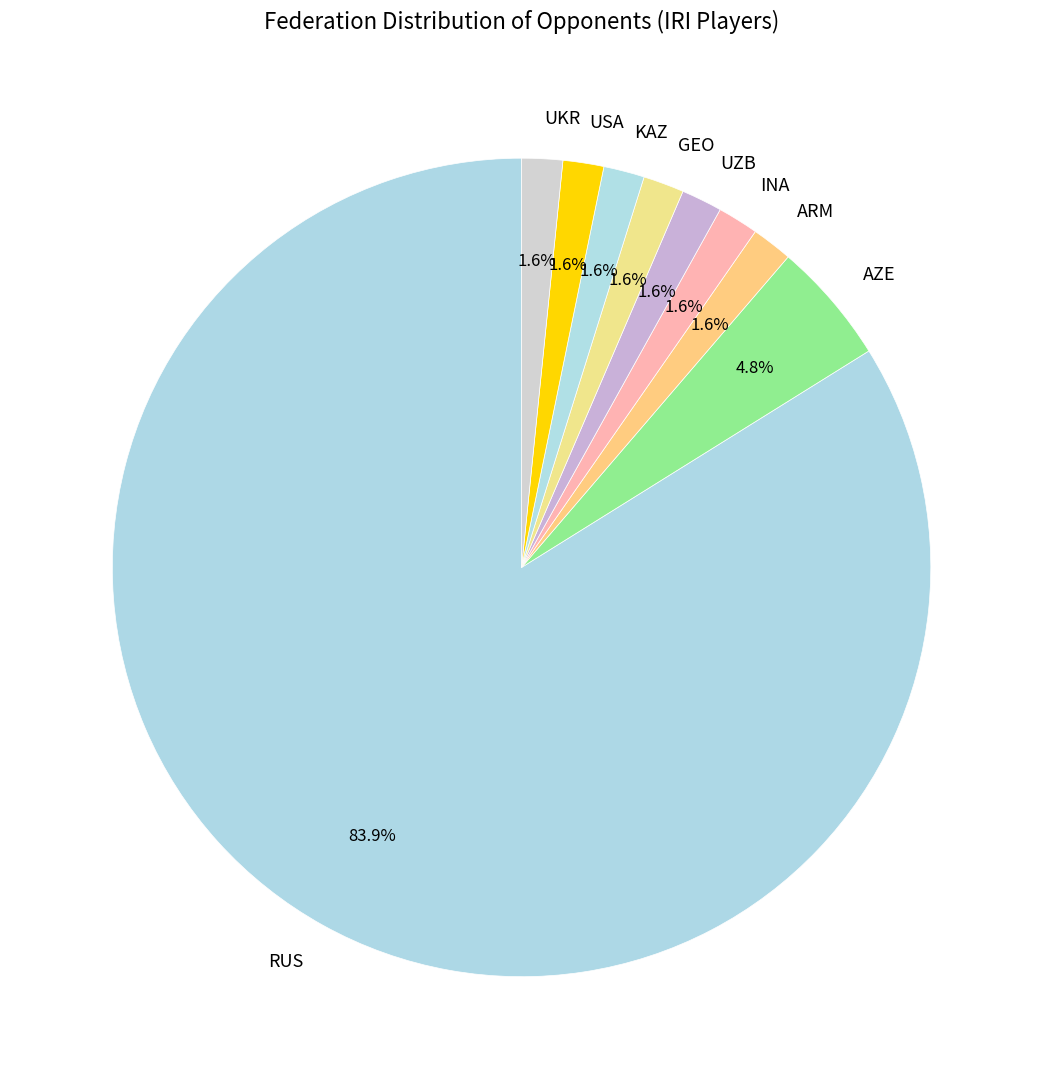

To the nearest percent, what is the combined percentage of USA and GEO?

3%